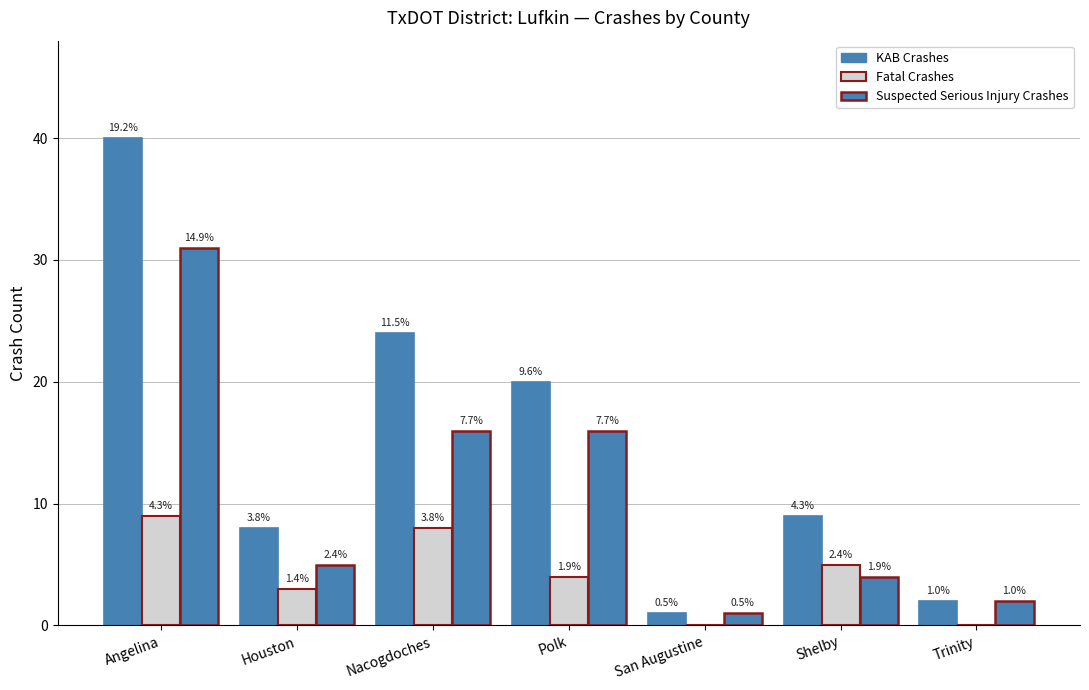

Are the bars grouped side by side (vs. stacked)?

Yes